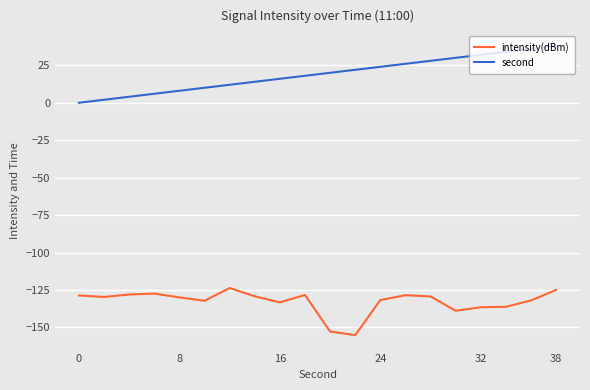

What is the difference between the maximum and minimum values in the intensity(dBm) series?

31.4